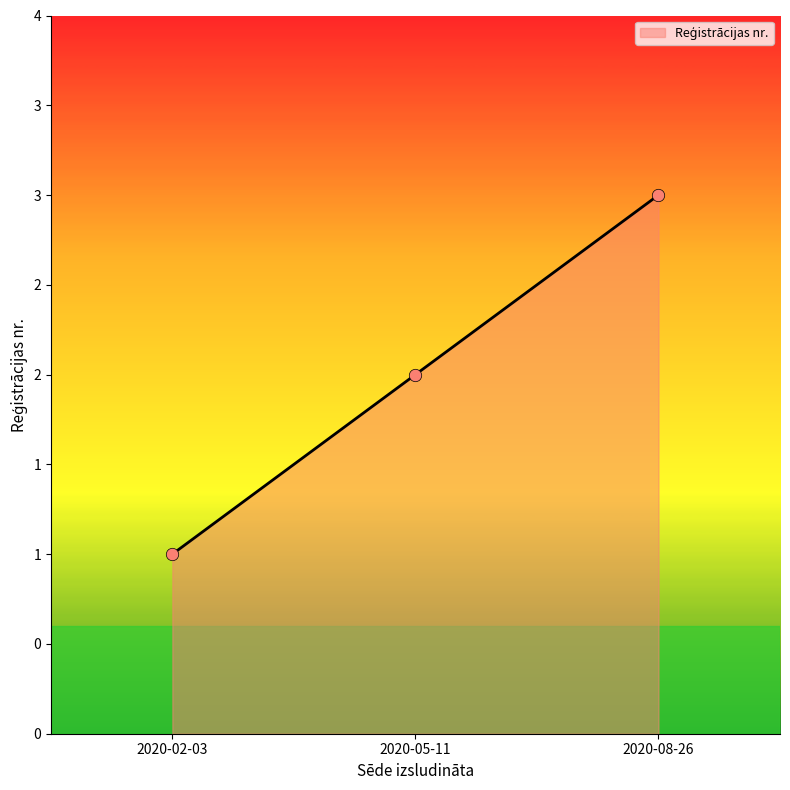

What is the change in value from 2020-05-11 to 2020-08-26?

+1